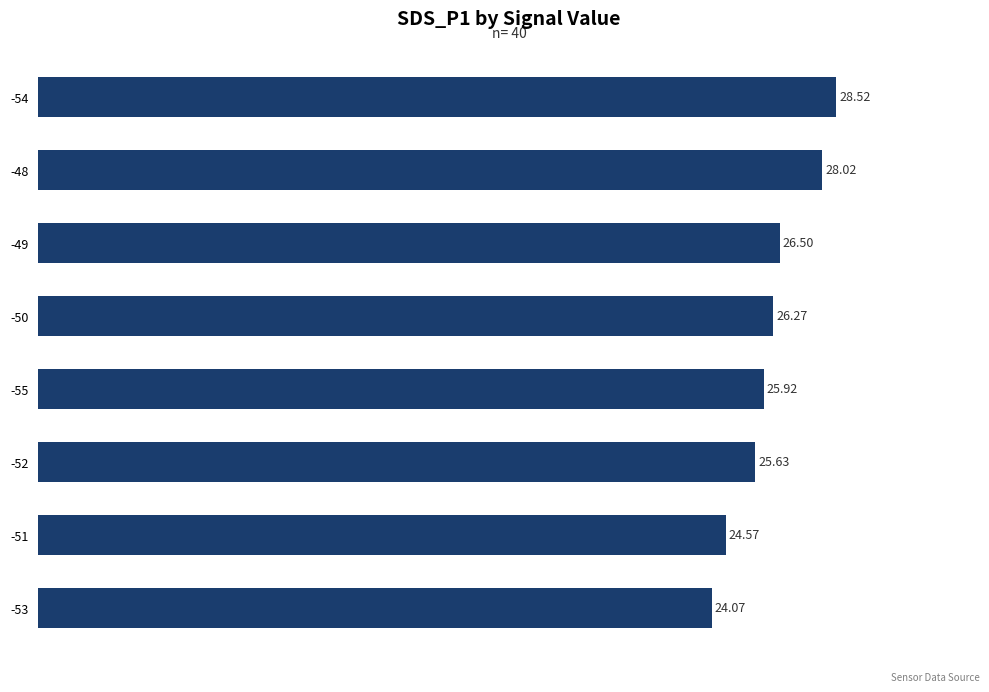

List the labels in order of value, largest first.

-54, -48, -49, -50, -55, -52, -51, -53